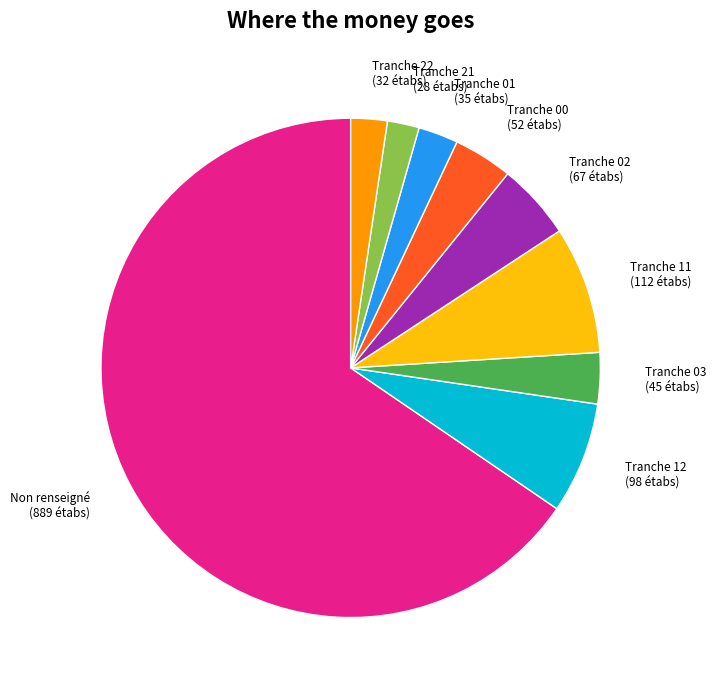

Which category has the biggest portion of the pie?

Non renseigné (889 étabs)